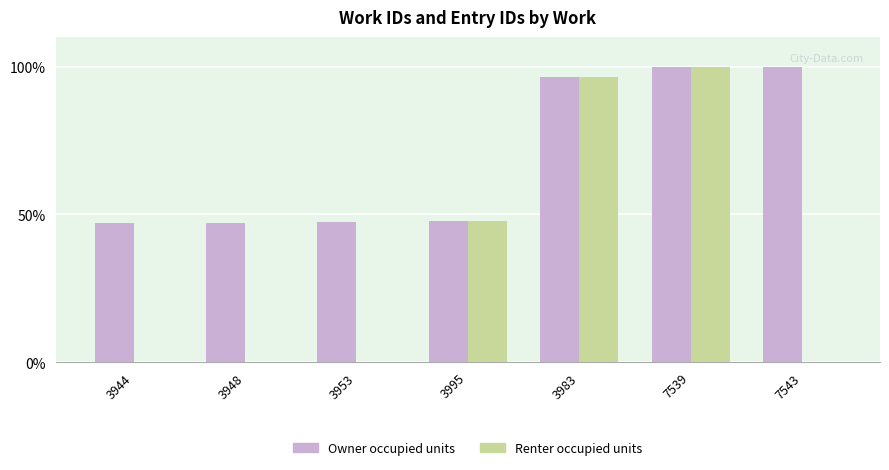

What is the total value across all series at 7543?

100.0